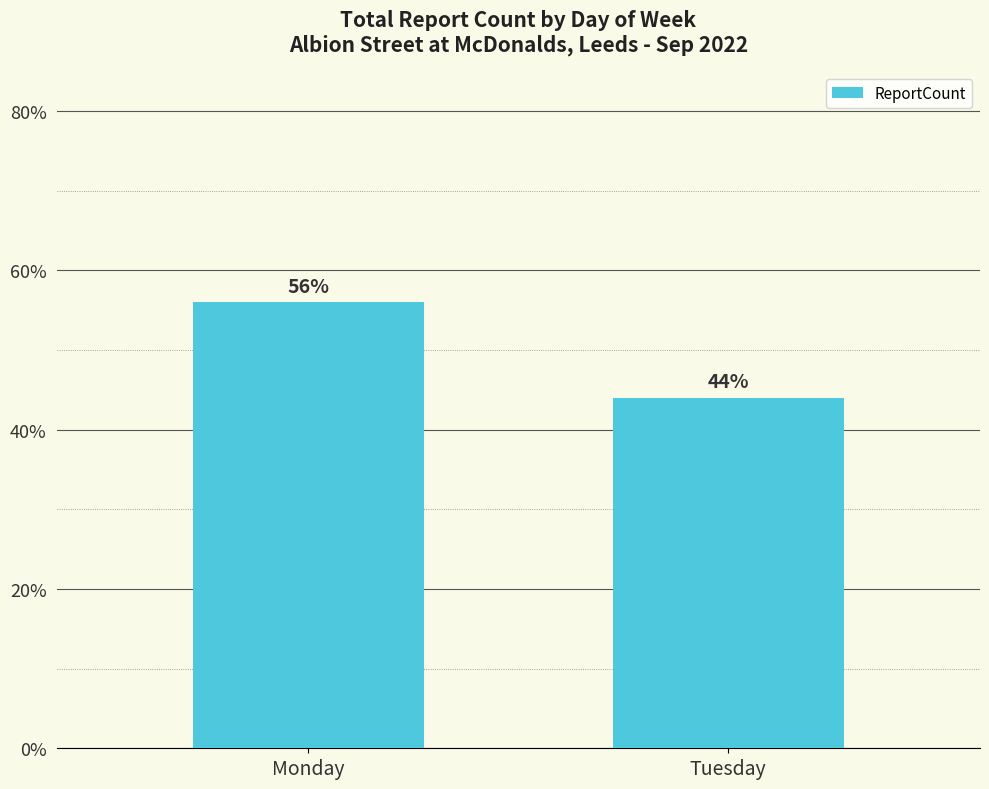

How many bars are there in total?

2